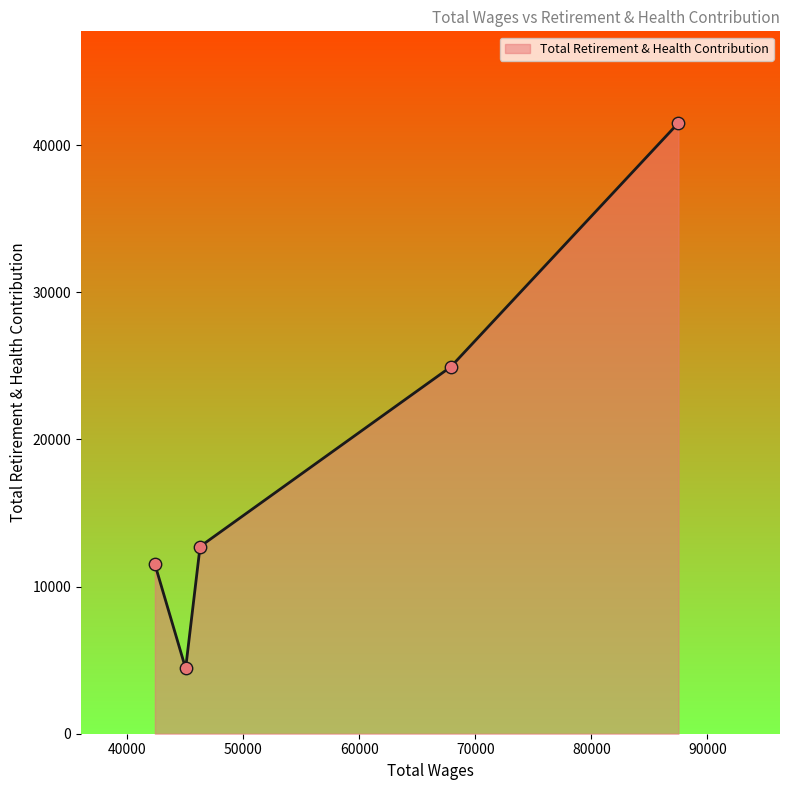

How many interior local valleys (lower than both neighbors) does the data have?

1